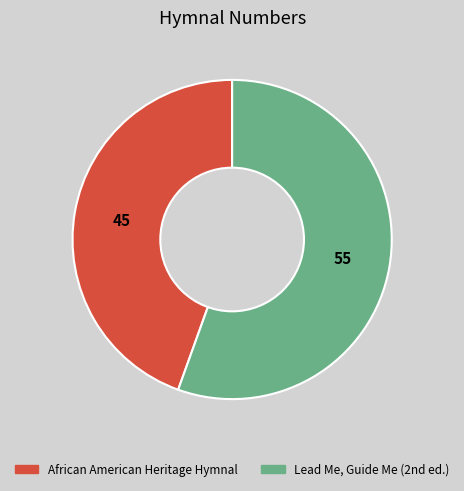

Rank the categories by value from highest to lowest.

Lead Me, Guide Me (2nd ed.), African American Heritage Hymnal